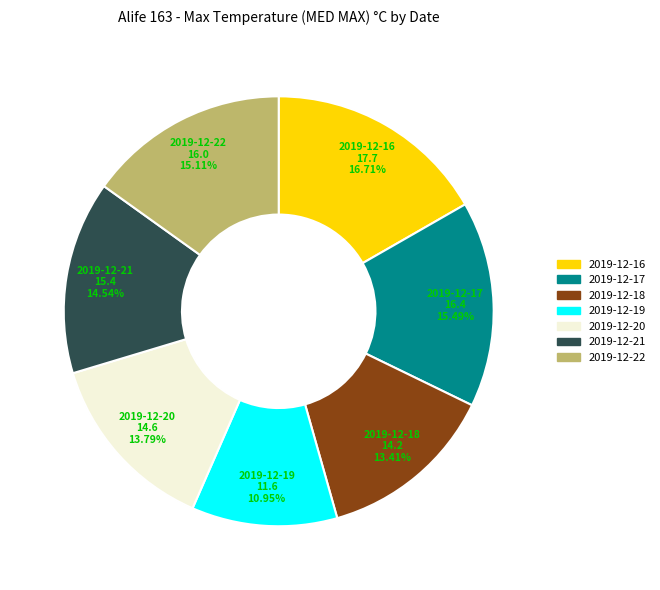

What is the ratio of the value at 2019-12-21 to the value at 2019-12-18?

1.1